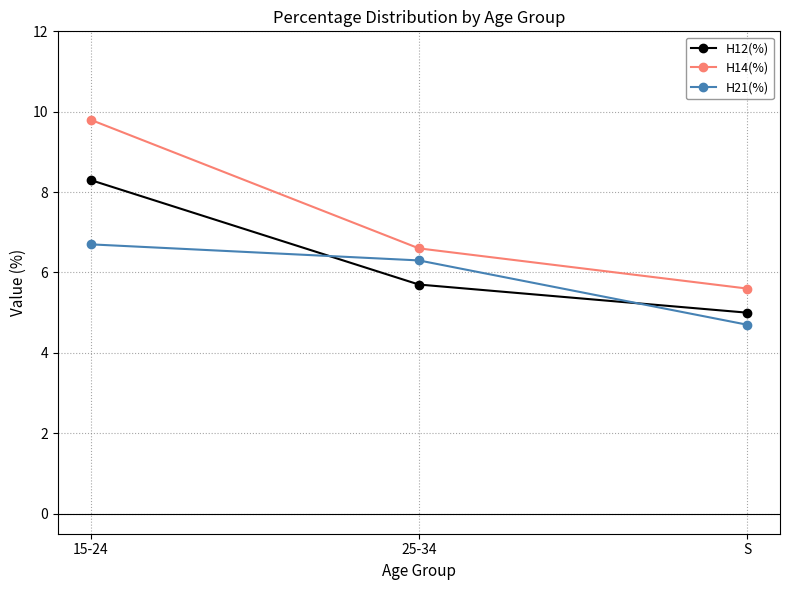

Rank the series by their average value, from highest to lowest.

H14(%), H12(%), H21(%)